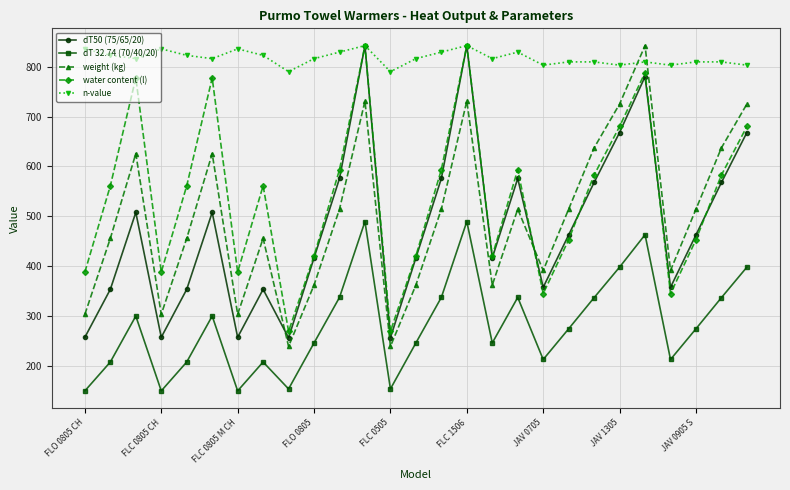

What is the lowest value of the dT 32.74 (70/40/20) series?

150.7